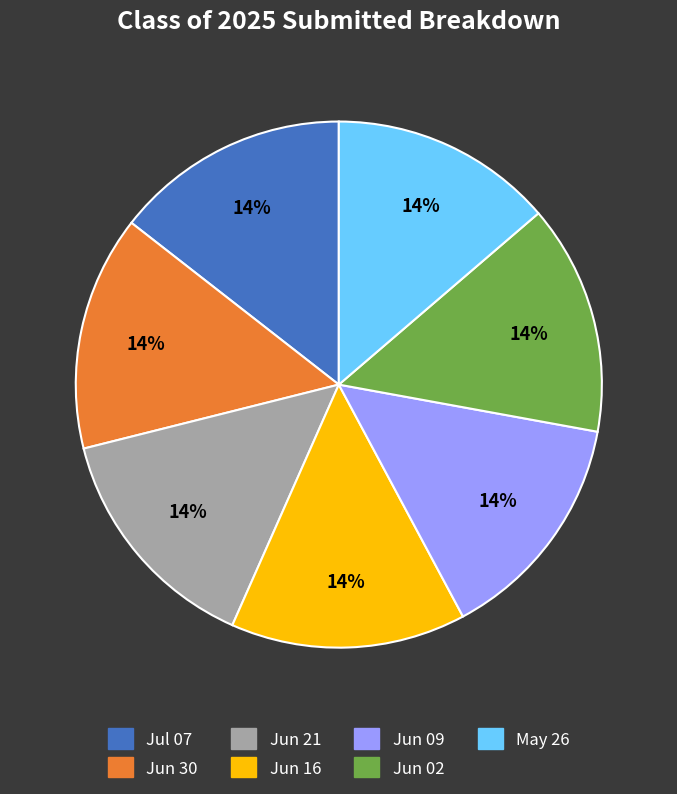

To the nearest percent, what is the average slice percentage?

14%